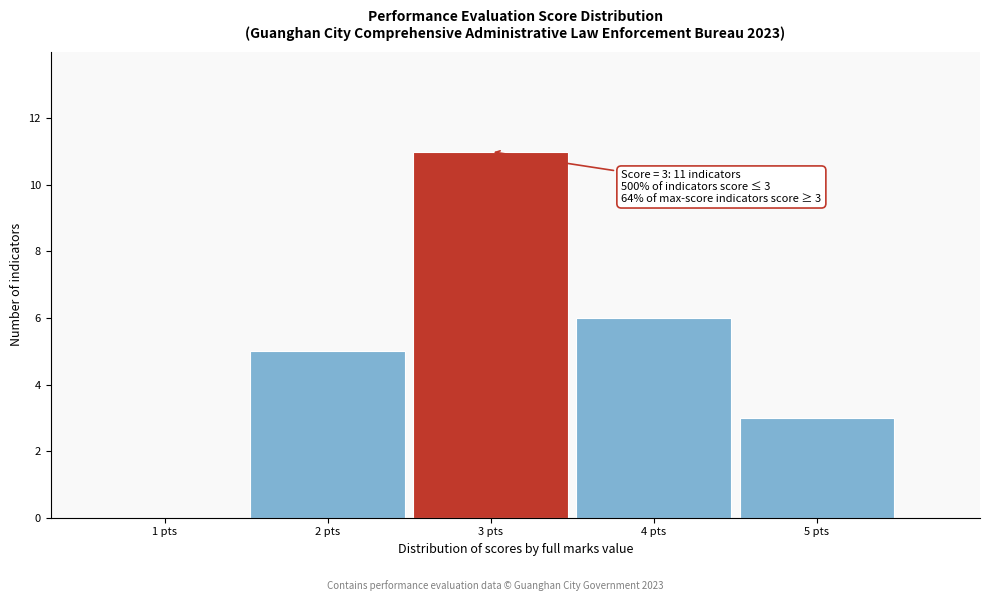

Over which range of the x-axis is the bar tallest?

2.5 to 3.5